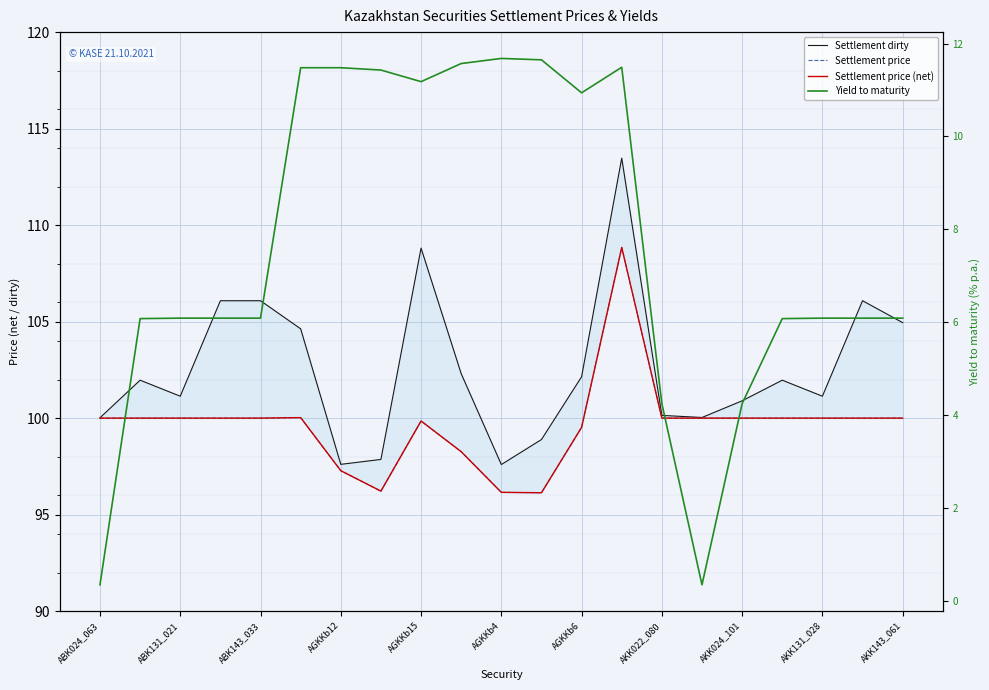

True or false: Yield to maturity and Settlement dirty intersect in this chart.

False